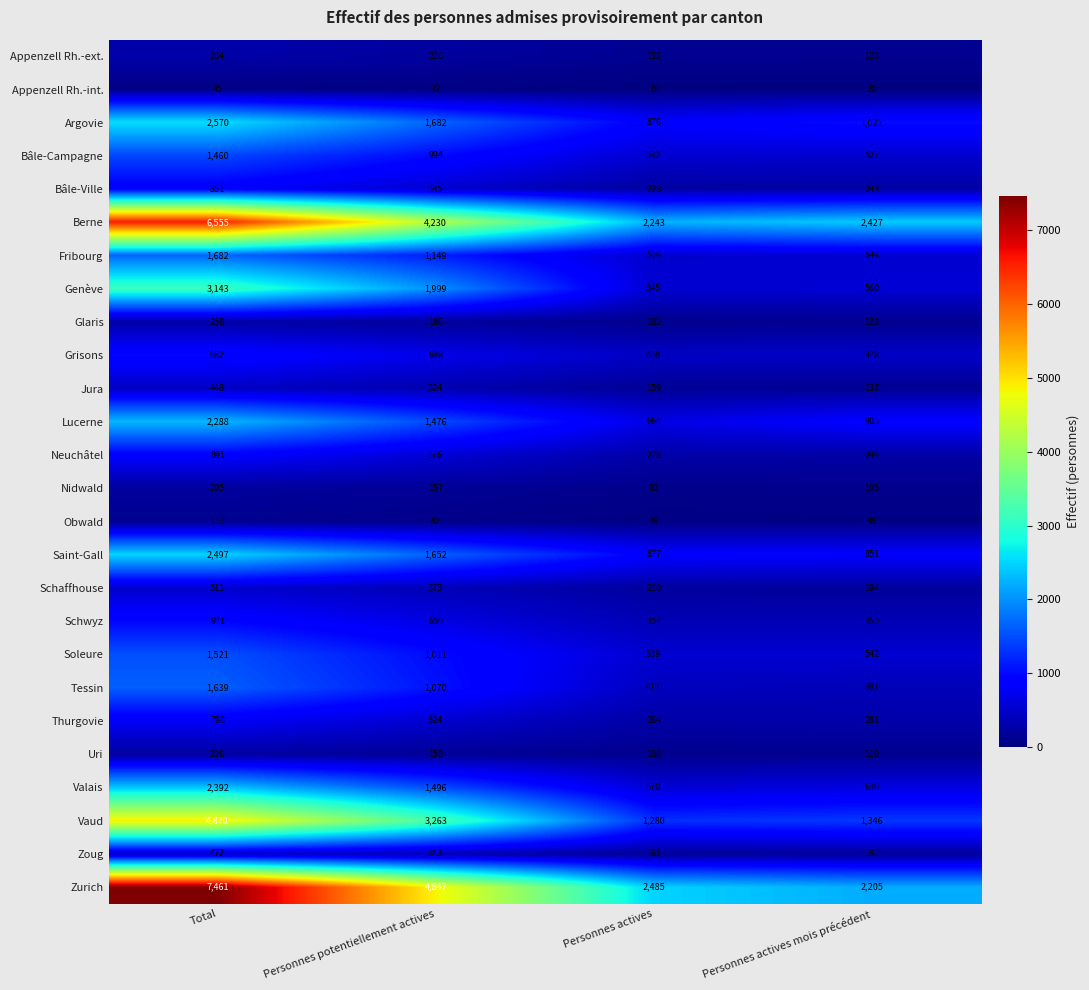

How many categories are shown in the chart?

4